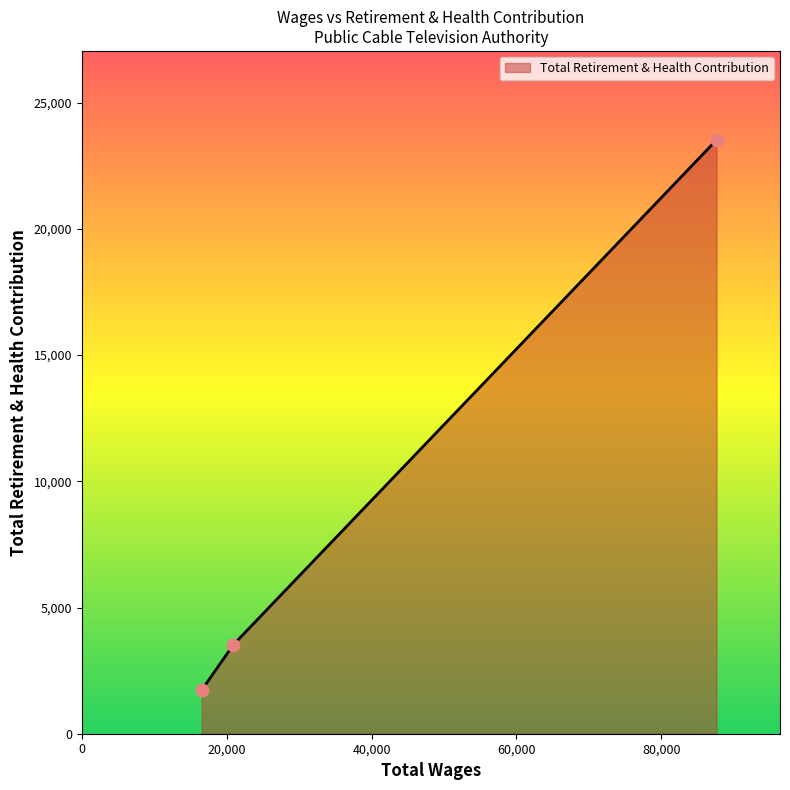

What is the greatest value displayed?

23520